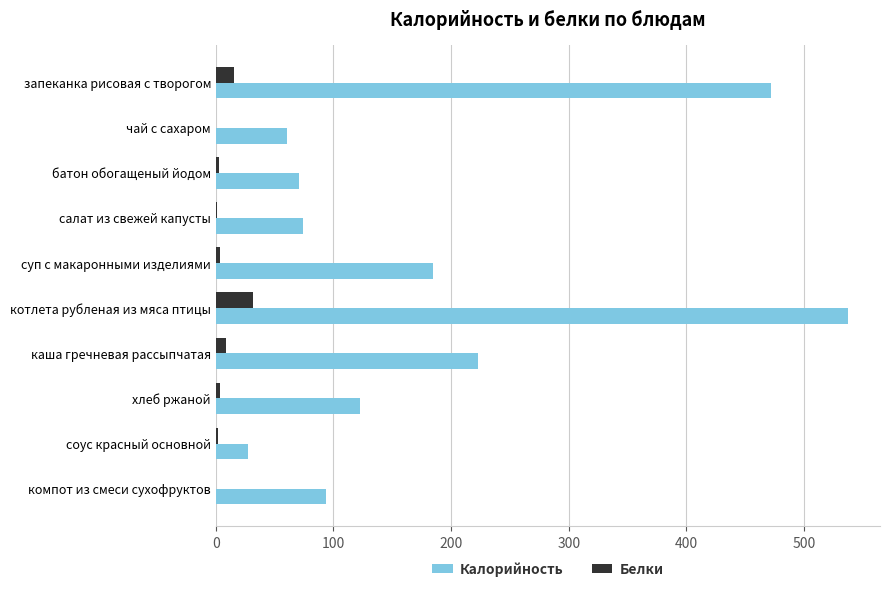

What is the average value of the Калорийность series?

186.7